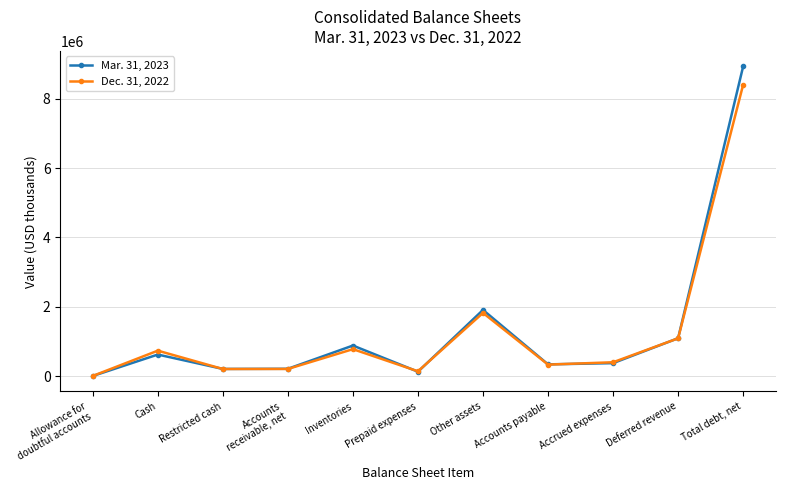

What is the label of the 4th point from the left?

Accounts
receivable, net